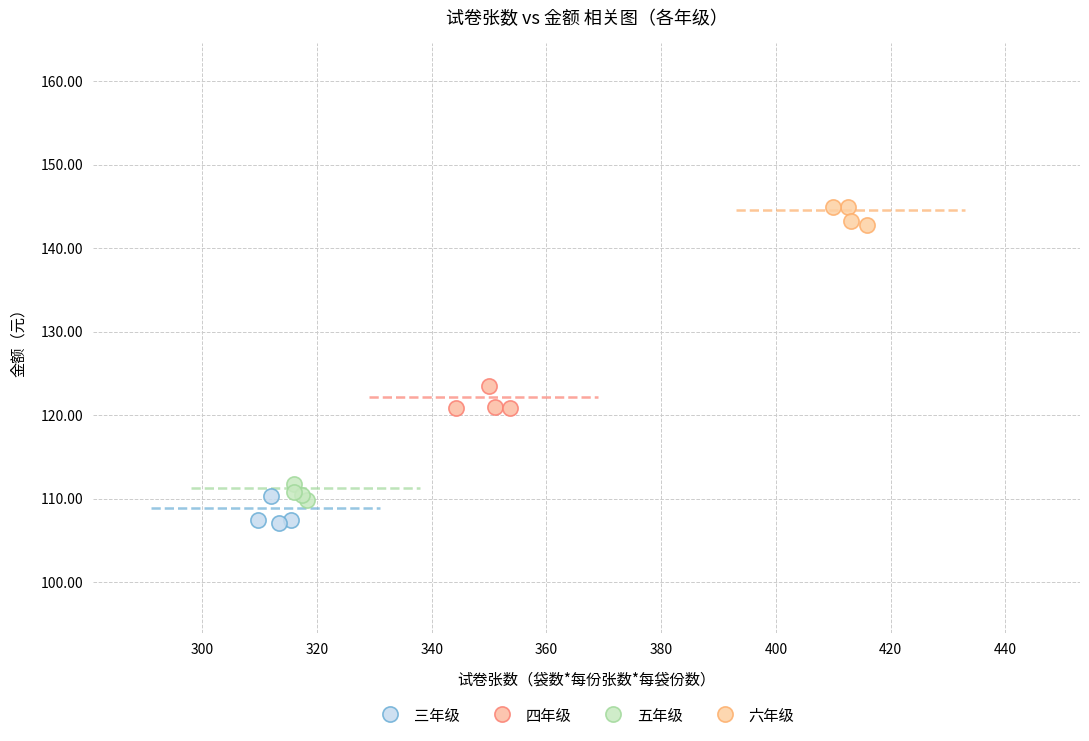

Which series contains the highest Y value?

六年级